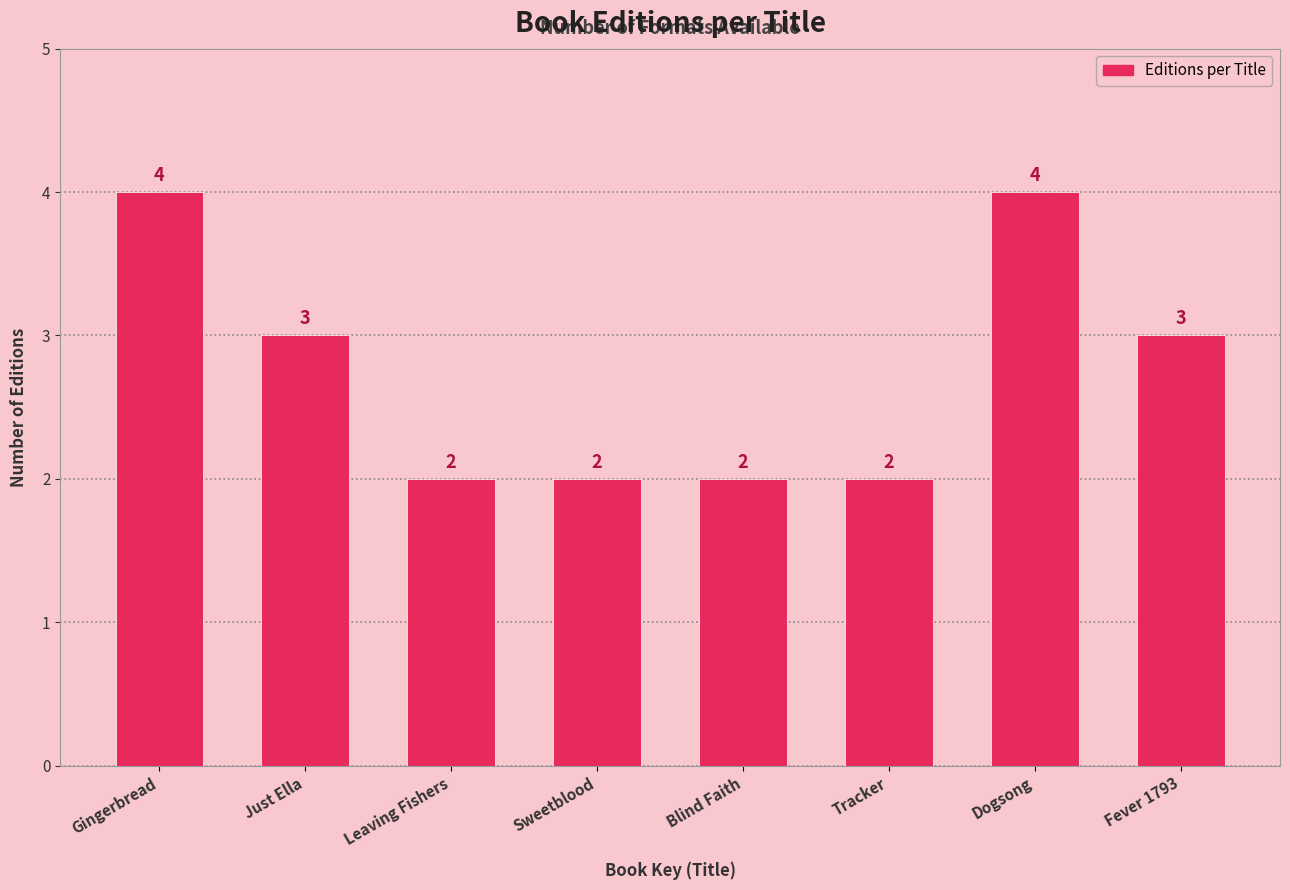

Reading right to left, transcribe all the data shown in this chart.

3	4	2	2	2	2	3	4